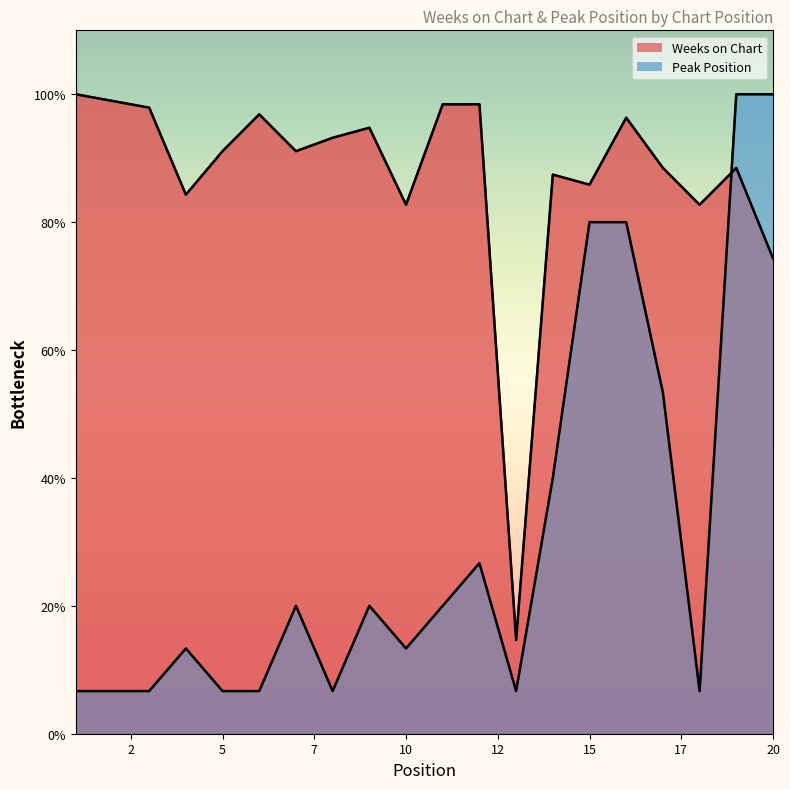

Reading left to right, list all the values displayed in this chart.

Weeks on Chart: 100.0	99.0	97.9	84.3	91.1	96.9	91.1	93.2	94.8	82.7	98.4	98.4	14.7	87.4	85.9	96.3	88.5	82.7	88.5	74.3
Peak Position: 6.7	6.7	6.7	13.3	6.7	6.7	20.0	6.7	20.0	13.3	20.0	26.7	6.7	40.0	80.0	80.0	53.3	6.7	100.0	100.0